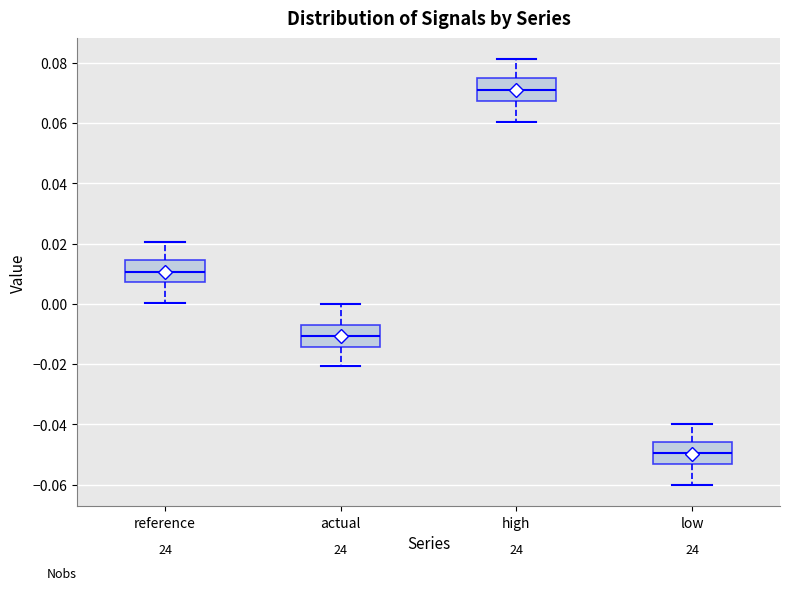

Reading left to right, read every box against the y-axis: the position of its median line, the range the box covers, and the ends of its whiskers. The values are not printed on the chart, so give them approximately, as read against the axis.

reference: median 0.010, box 0.008 to 0.014, whiskers 0.000 to 0.020
actual: median -0.010, box -0.014 to -0.008, whiskers -0.020 to 0.000
high: median 0.070, box 0.068 to 0.074, whiskers 0.060 to 0.082
low: median -0.050, box -0.054 to -0.046, whiskers -0.060 to -0.040